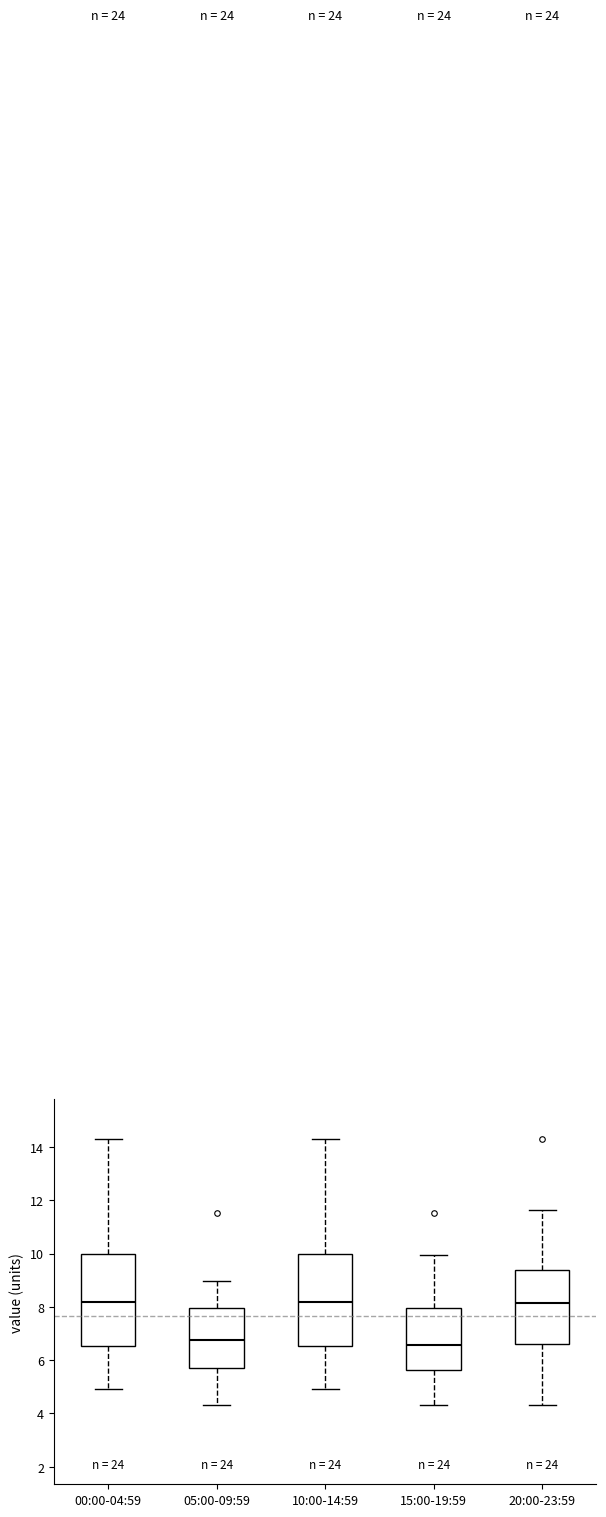

Reading left to right, transcribe this box plot: for each box, give where its median line is, the range the box spans, and where its two whiskers end, as read against the y-axis. The values are not printed on the chart, so give them approximately, as read against the axis.

00:00-04:59: median 8.2, box 6.6 to 10.0, whiskers 5.0 to 14.4
05:00-09:59: median 6.8, box 5.6 to 8.0, whiskers 4.4 to 9.0
10:00-14:59: median 8.2, box 6.6 to 10.0, whiskers 5.0 to 14.4
15:00-19:59: median 6.6, box 5.6 to 8.0, whiskers 4.4 to 10.0
20:00-23:59: median 8.2, box 6.6 to 9.4, whiskers 4.4 to 11.6